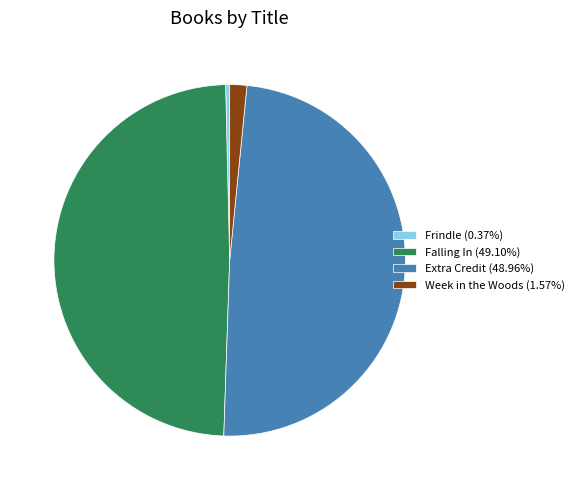

Count the number of slices in the pie.

4